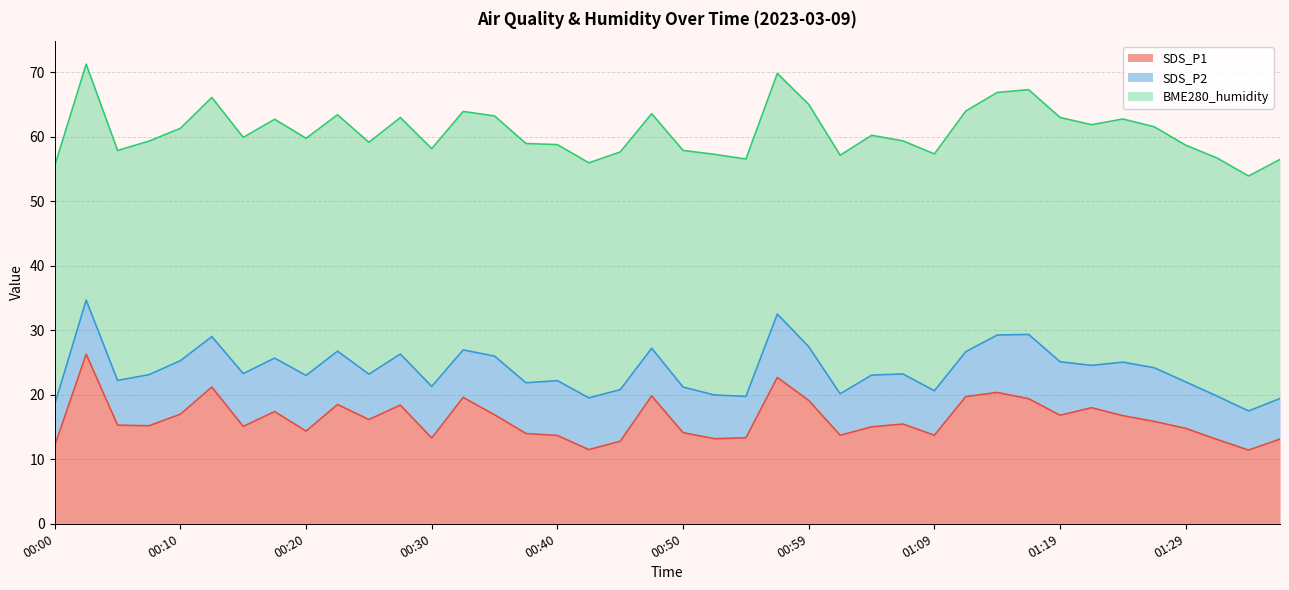

What is the total value across all series at 01:16?

67.3